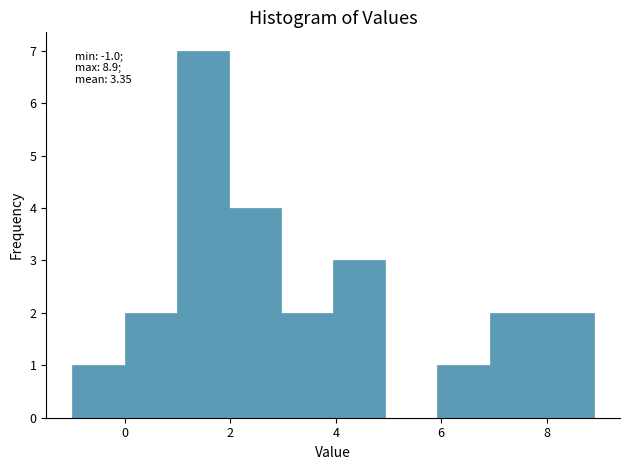

Which range on the x-axis has the tallest bar?

1 to 2